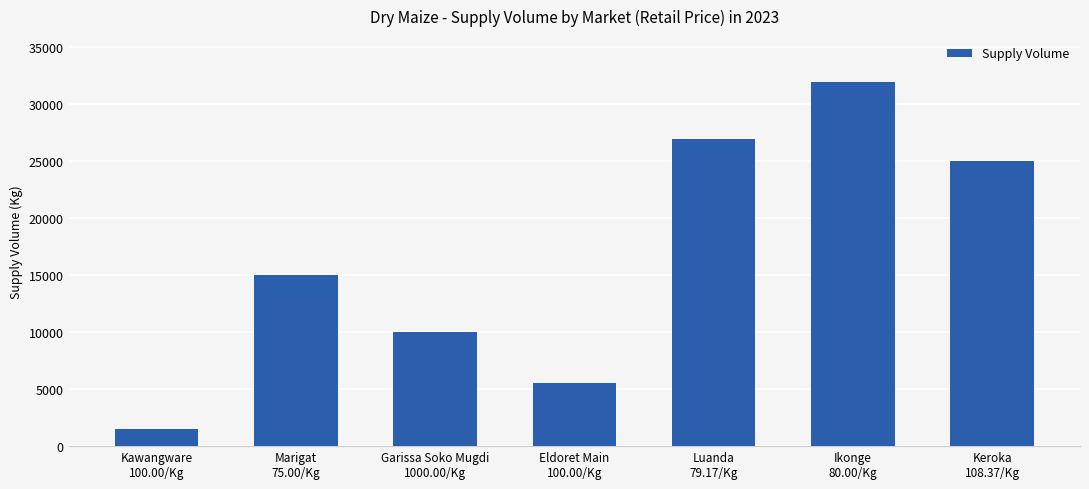

What is the smallest value displayed?

1500